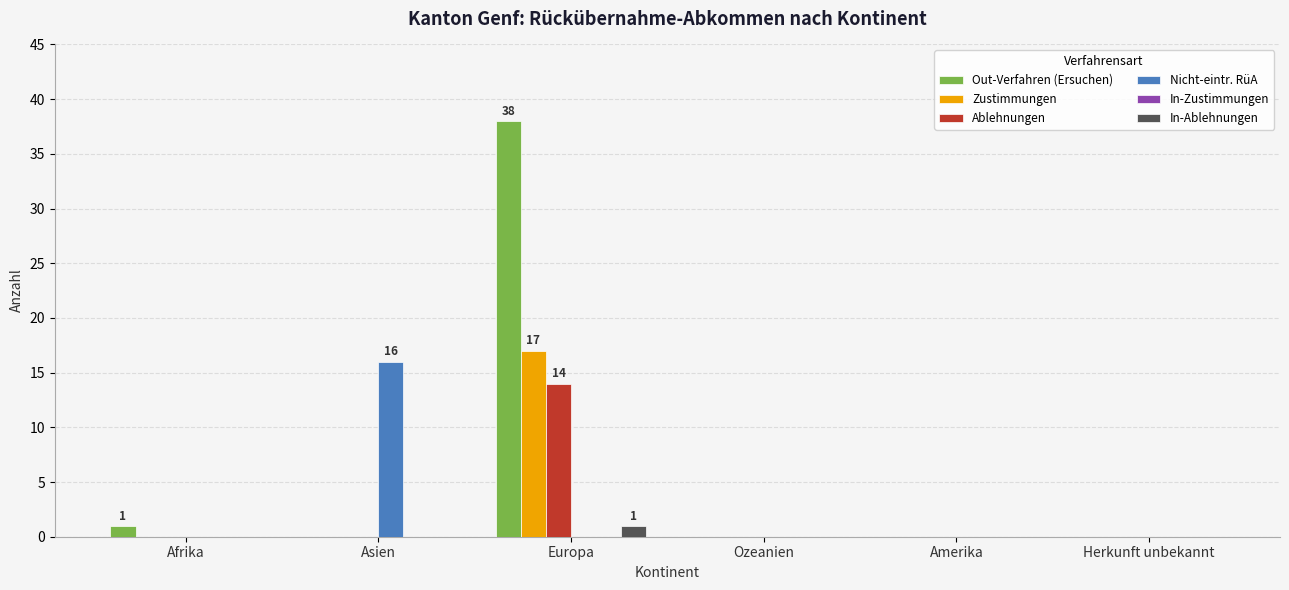

At which category is the sum across all series the highest?

Europa